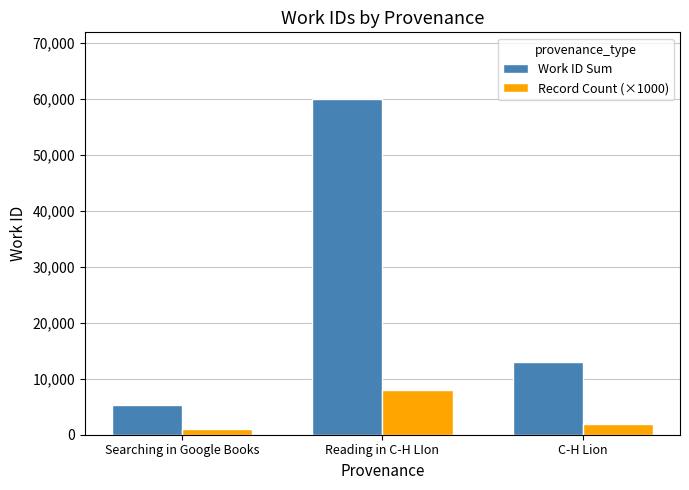

Is the value of Record Count (×1000) at Reading in C-H LIon greater than the value of Work ID Sum at Searching in Google Books?

Yes